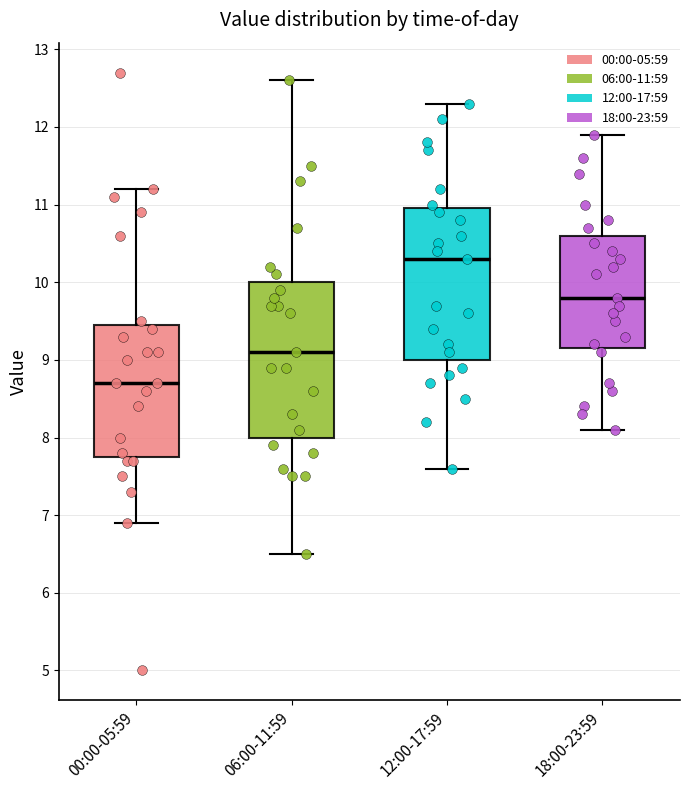

Reading left to right, transcribe this box plot: for each box, give where its median line is, the range the box spans, and where its two whiskers end, as read against the y-axis. The values are not printed on the chart, so give them approximately, as read against the axis.

00:00-05:59: median 8.7, box 7.8 to 9.5, whiskers 6.9 to 11.2
06:00-11:59: median 9.1, box 8.0 to 10.0, whiskers 6.5 to 12.6
12:00-17:59: median 10.3, box 9.0 to 11.0, whiskers 7.6 to 12.3
18:00-23:59: median 9.8, box 9.2 to 10.6, whiskers 8.1 to 11.9